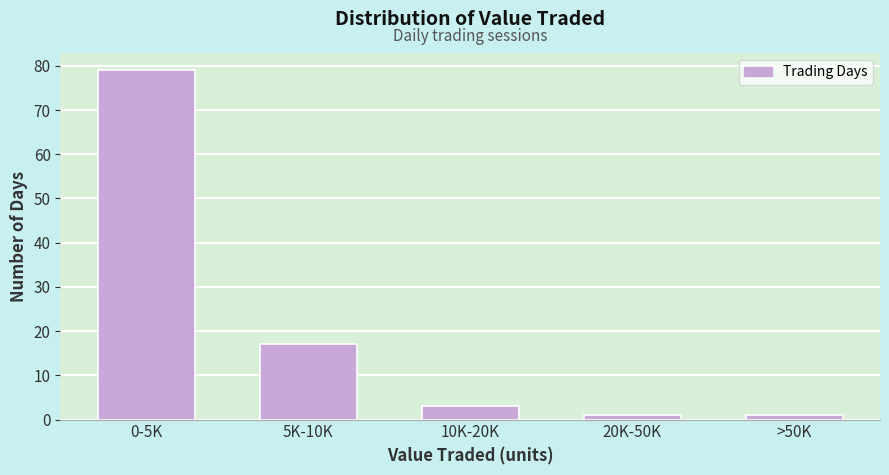

Reading right to left, what are all the values shown in this chart?

>50K=1	20K-50K=1	10K-20K=3	5K-10K=17	0-5K=79